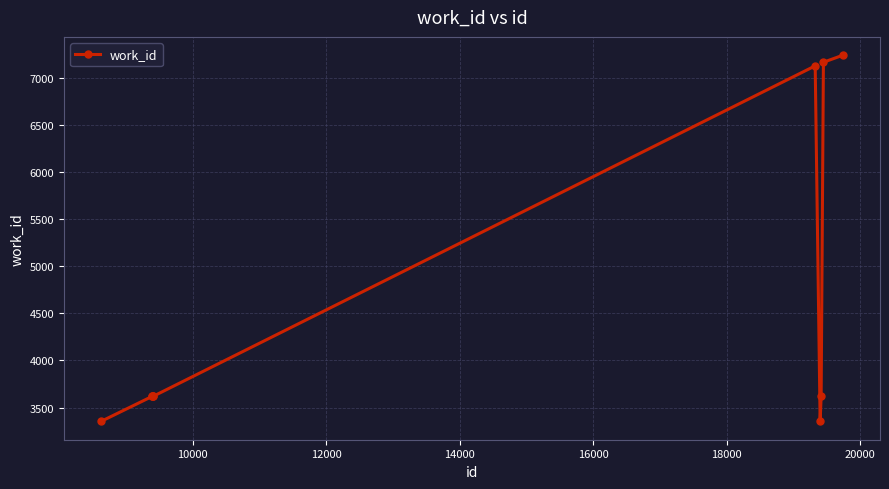

What is the maximum value shown in the chart?

7240